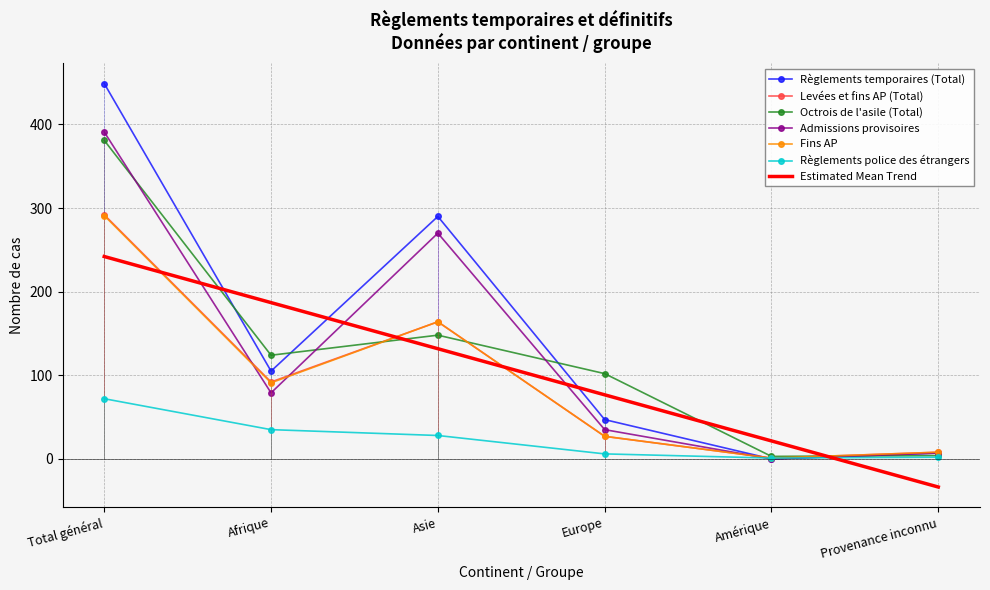

Which has a higher value, Total général or Asie?

Total général